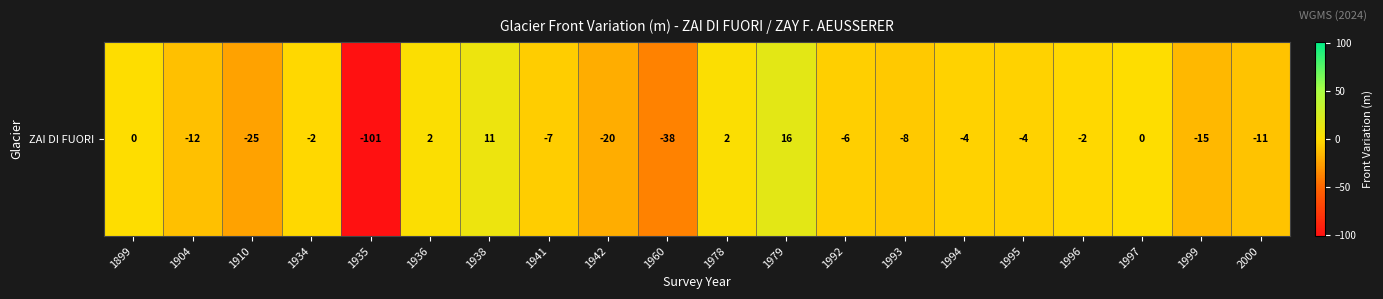

Between 1899 and 1938, which is larger?

1938